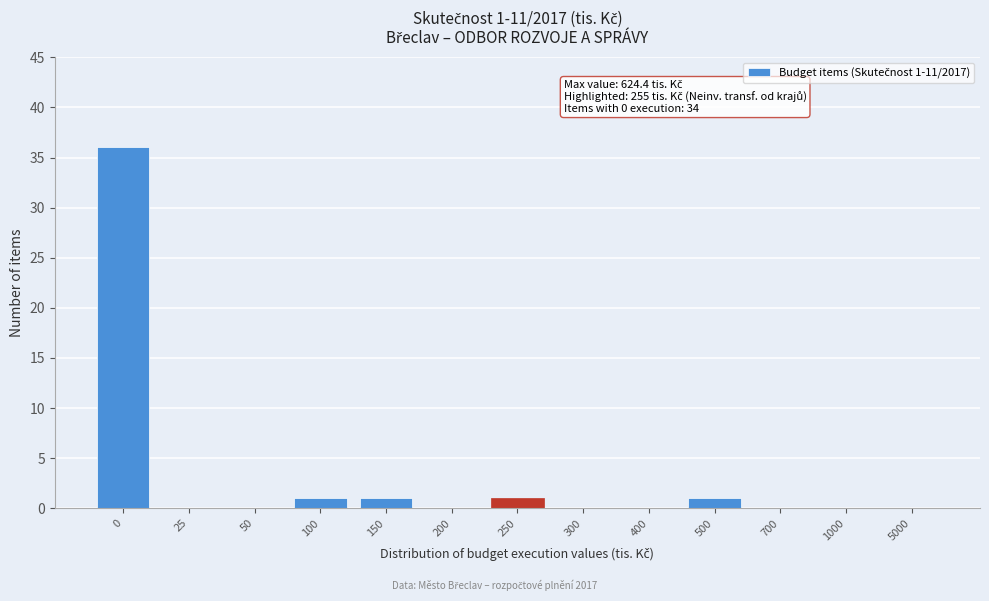

Reading left to right, transcribe all the data shown in this chart.

0=36	25=0	50=0	100=1	150=1	200=0	250=1	300=0	400=0	500=1	700=0	1000=0	5000=0